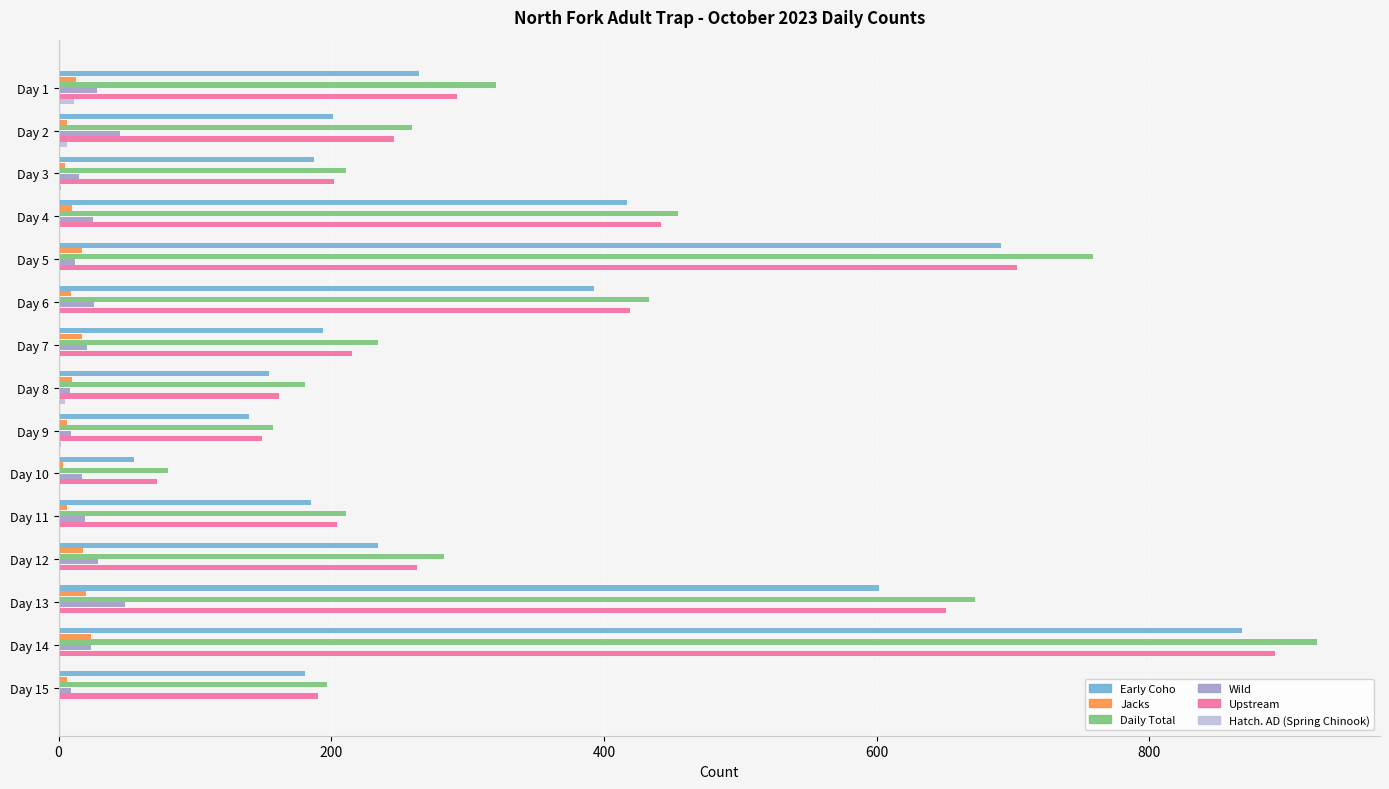

What is the highest value of the Wild series?

49